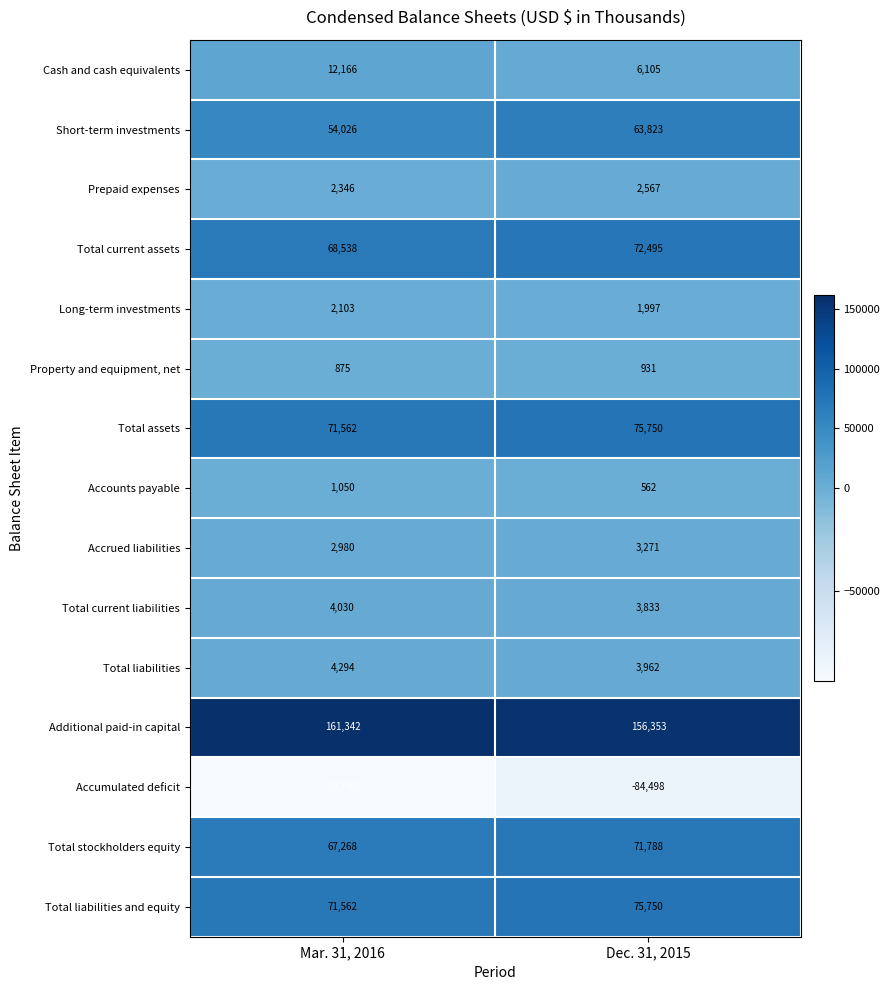

Which series has the largest range (max minus min)?

Short-term investments